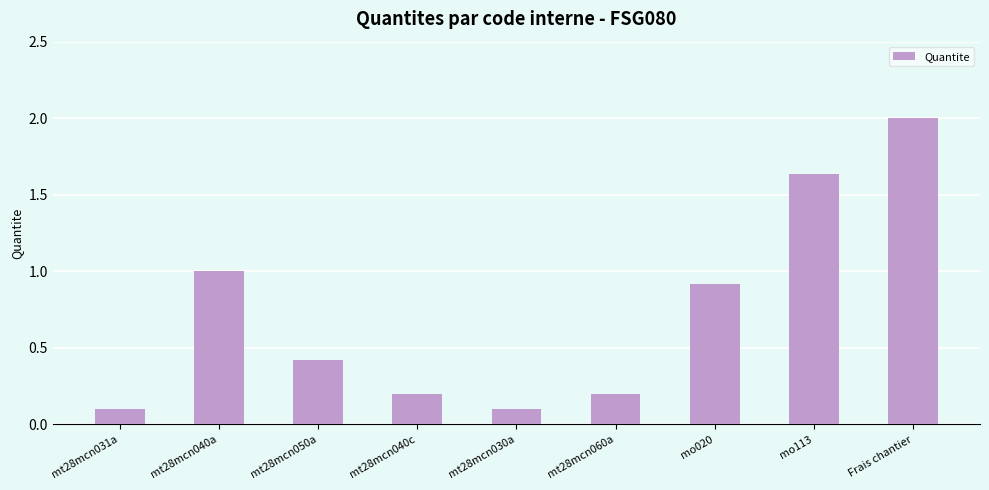

How many bars are there in total?

9